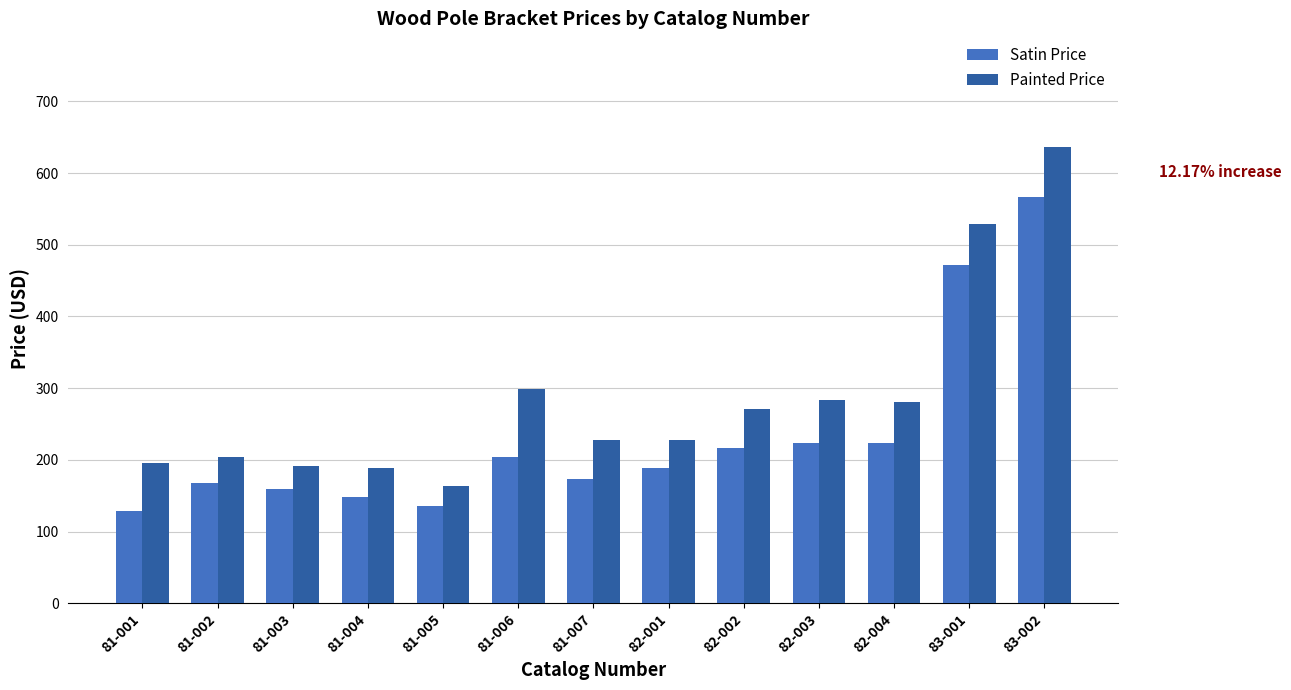

What position from the right is 83-001?

2